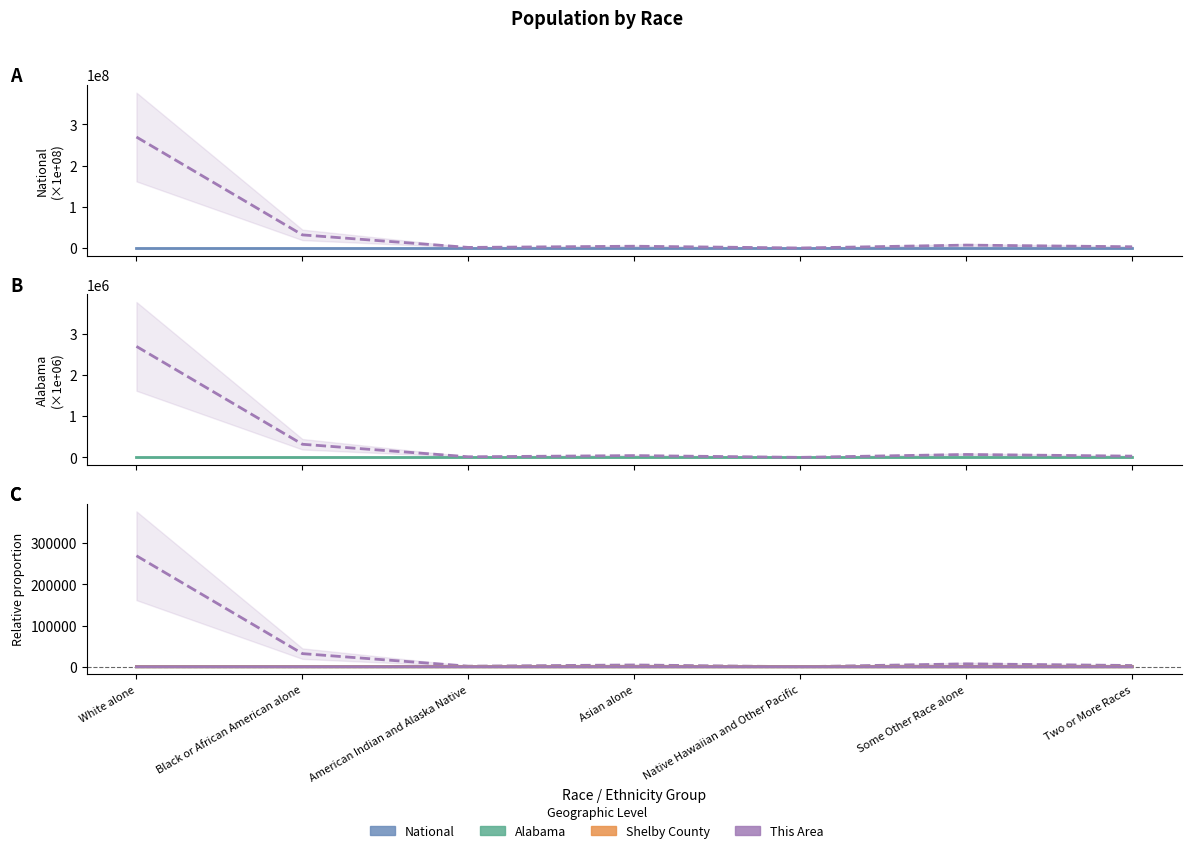

Does the chart display data point markers on the line(s)?

No